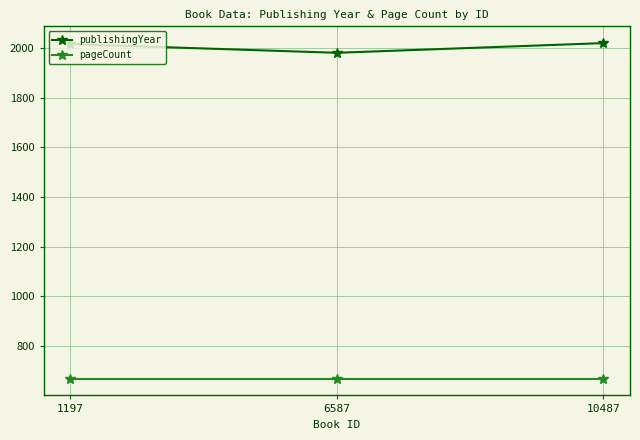

Is the value of publishingYear at 6587 greater than the value of pageCount at 1197?

Yes